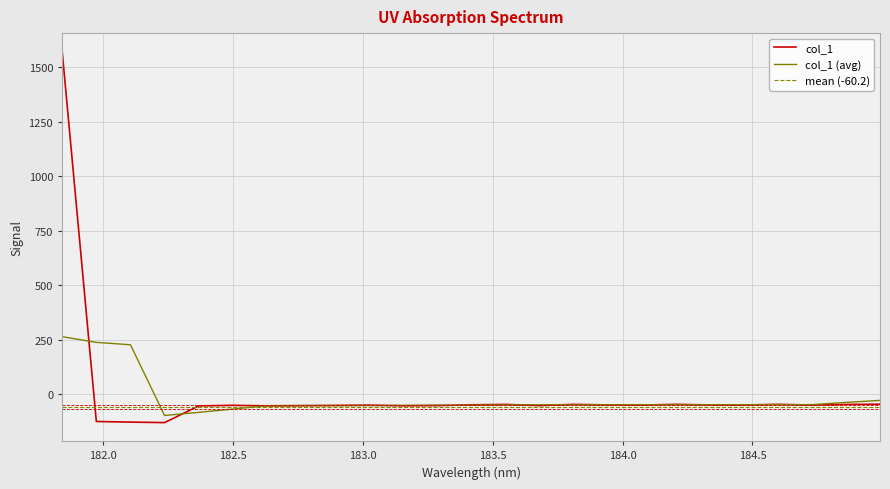

Where is the data nearest to the value 720?

184.9911297472